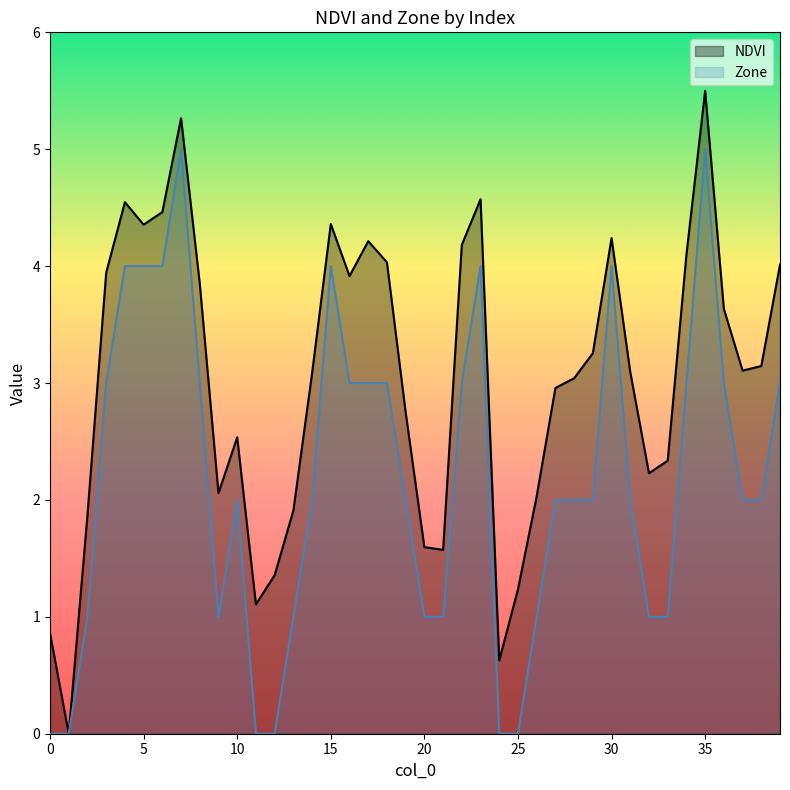

List the labels in order of NDVI value, largest first.

35, 7, 23, 4, 6, 15, 5, 30, 17, 22, 34, 18, 39, 3, 16, 8, 36, 29, 38, 37, 31, 14, 28, 27, 19, 10, 33, 32, 9, 26, 13, 2, 20, 21, 12, 25, 11, 0, 24, 1